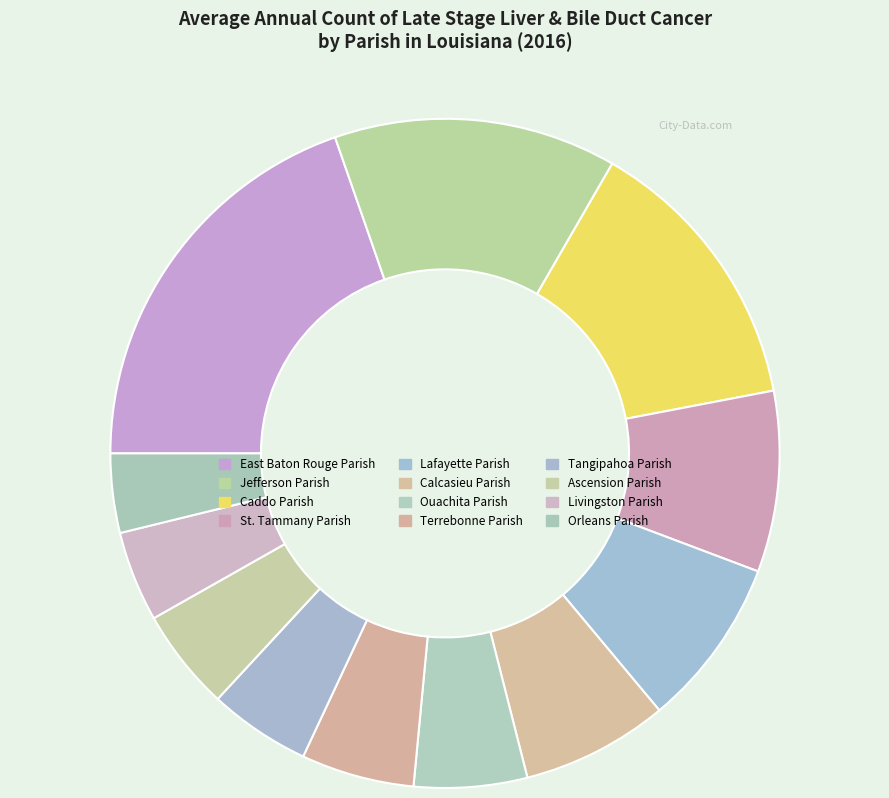

Count the number of slices in the pie.

12